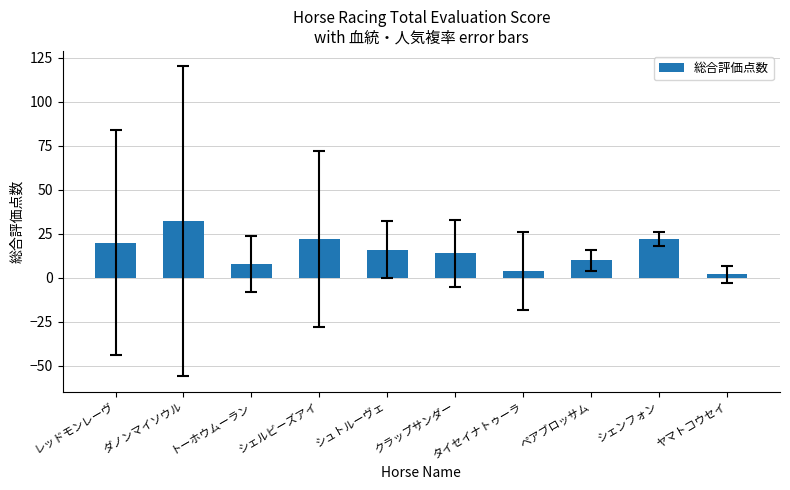

Reading left to right, extract all data points from this chart.

20	32	8	22	16	14	4	10	22	2